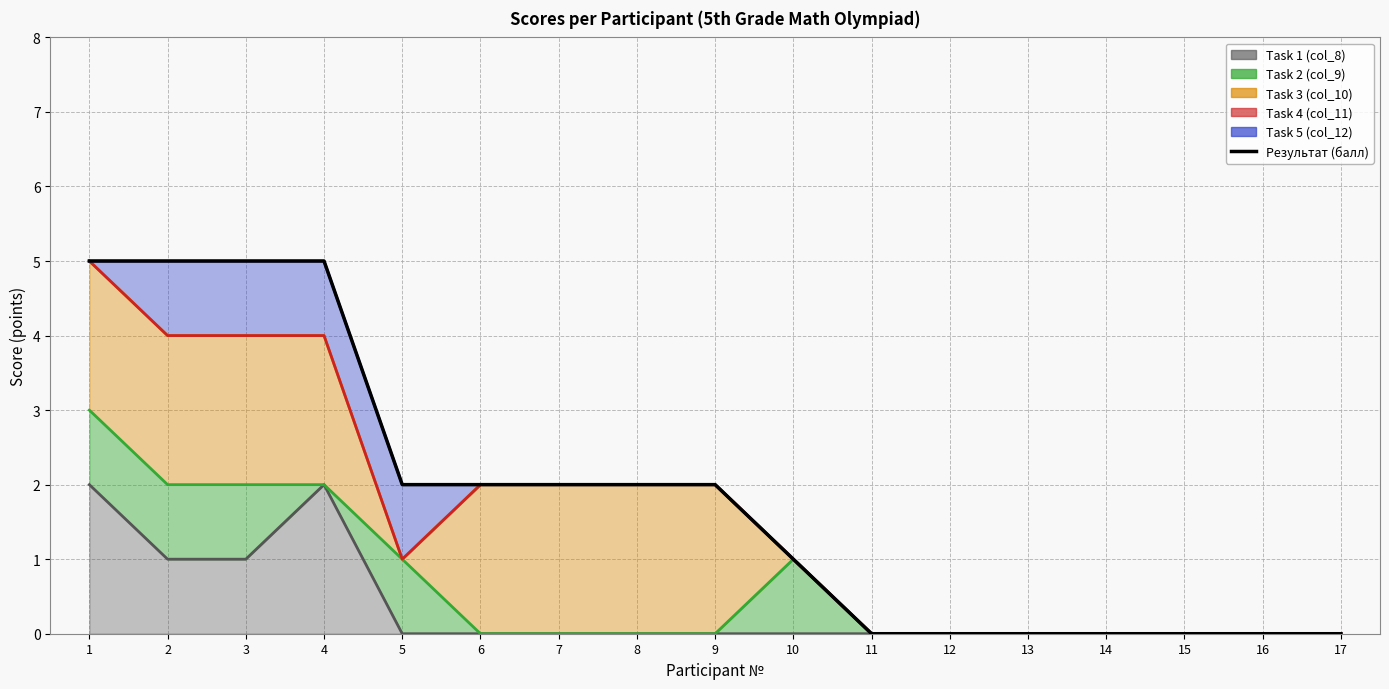

What is the value of the 10th point from the left?

1